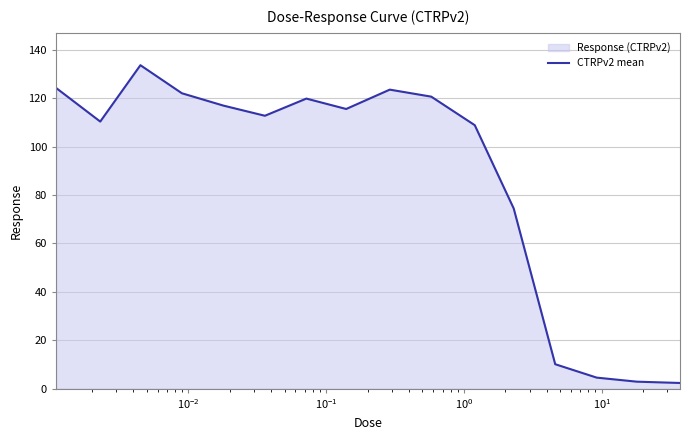

What is the minimum value shown in the chart?

2.3